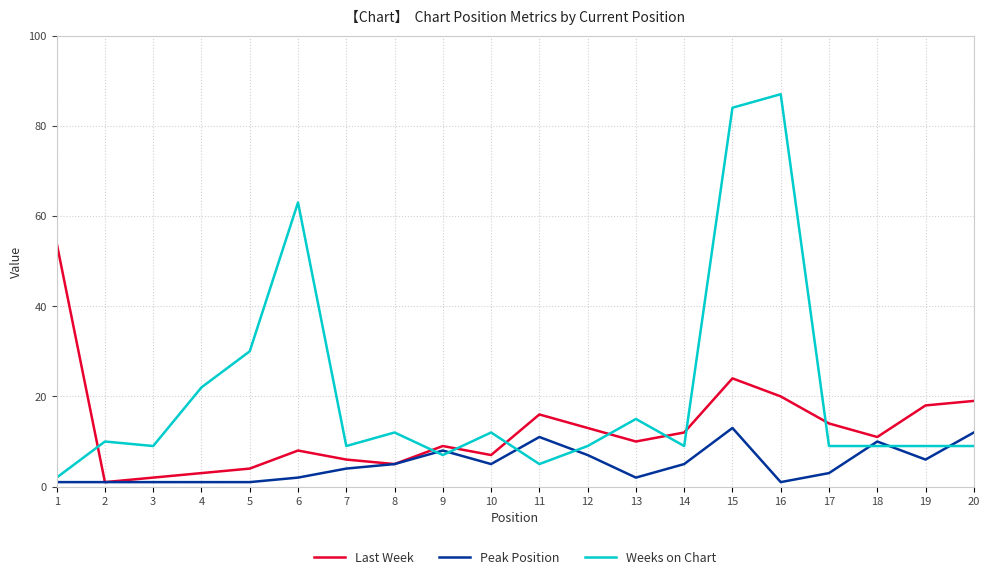

Which series has the largest total across all categories?

Weeks on Chart